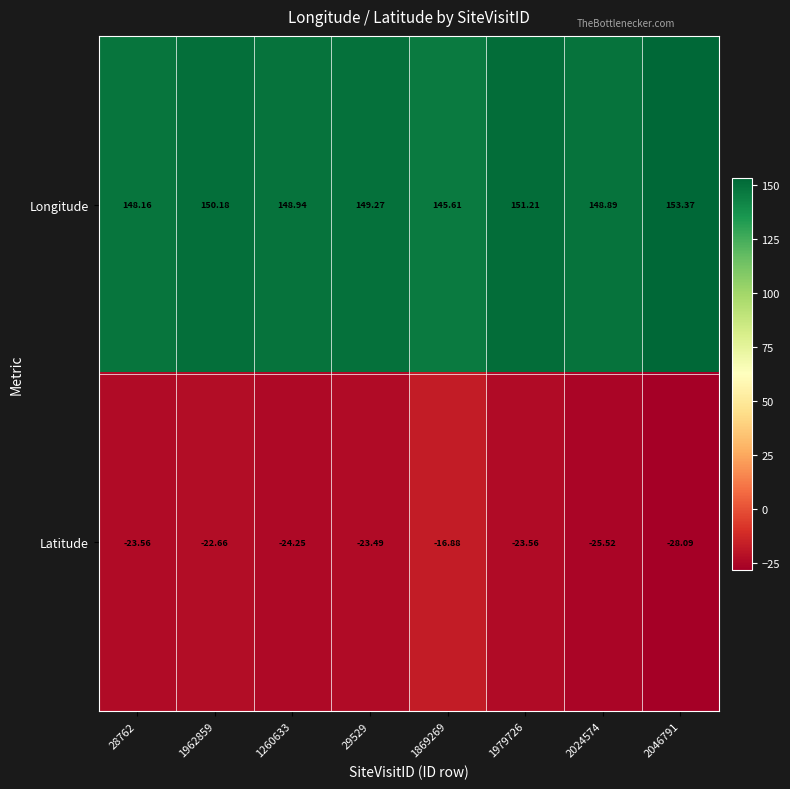

Is the value of Latitude at 2024574 greater than the value of Longitude at 28762?

No